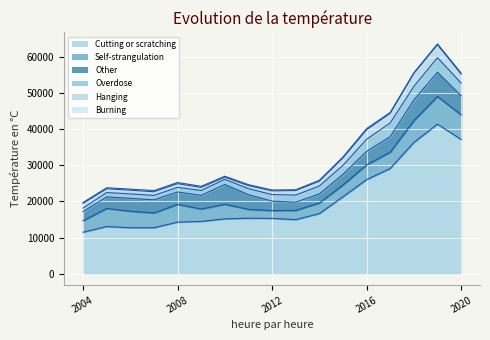

Does the chart display data point markers on the line(s)?

No